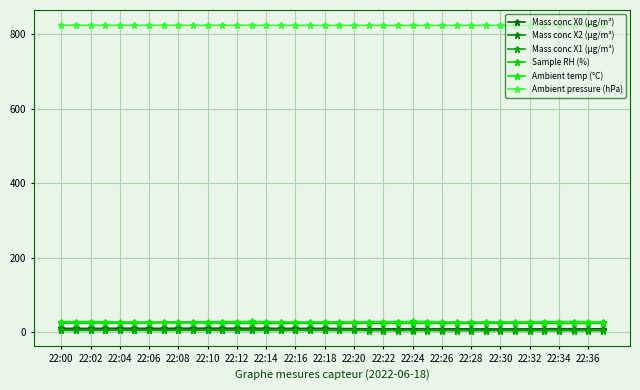

What is the average value of the Sample RH (%) series?

23.8